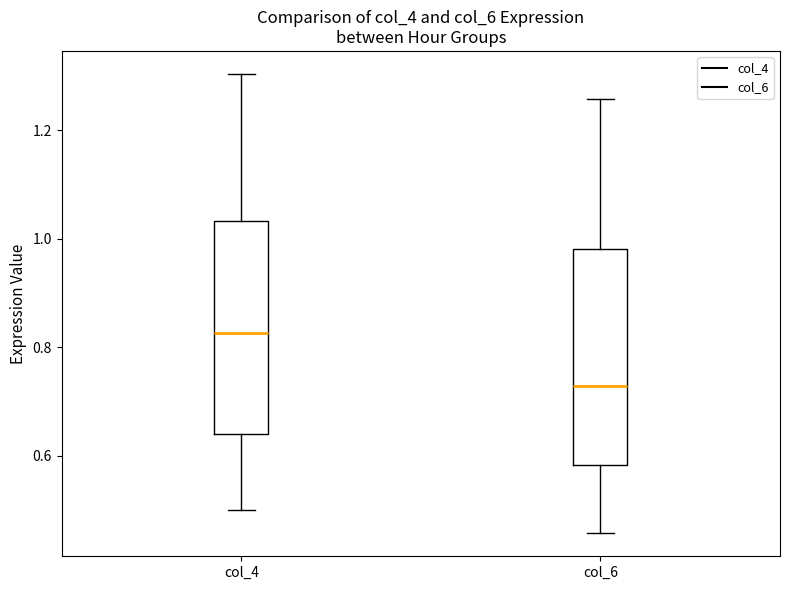

Which box's median line is the lowest?

col_6